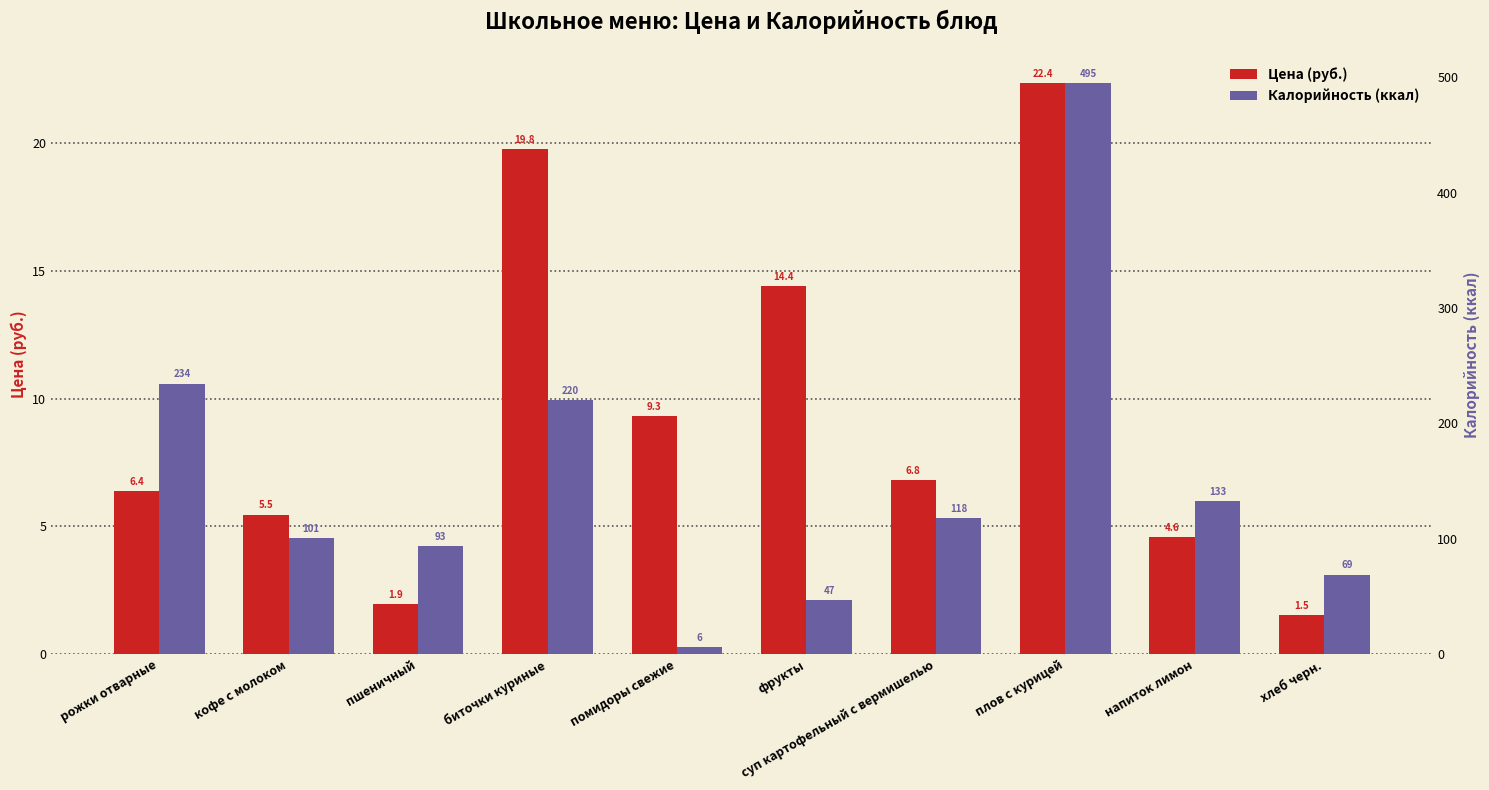

What is the sum of all Цена (руб.) values?

92.5